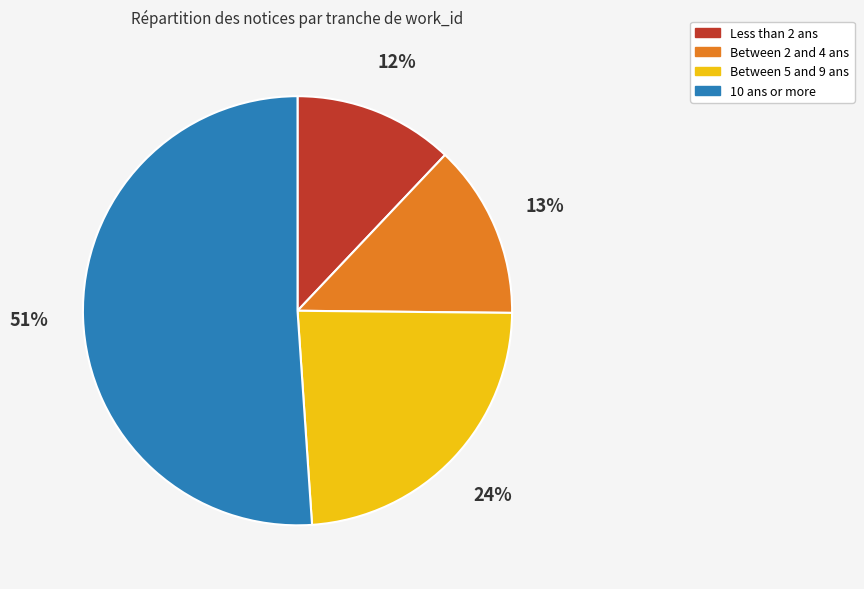

Between Between 2 and 4 ans and 10 ans or more, which is larger?

10 ans or more